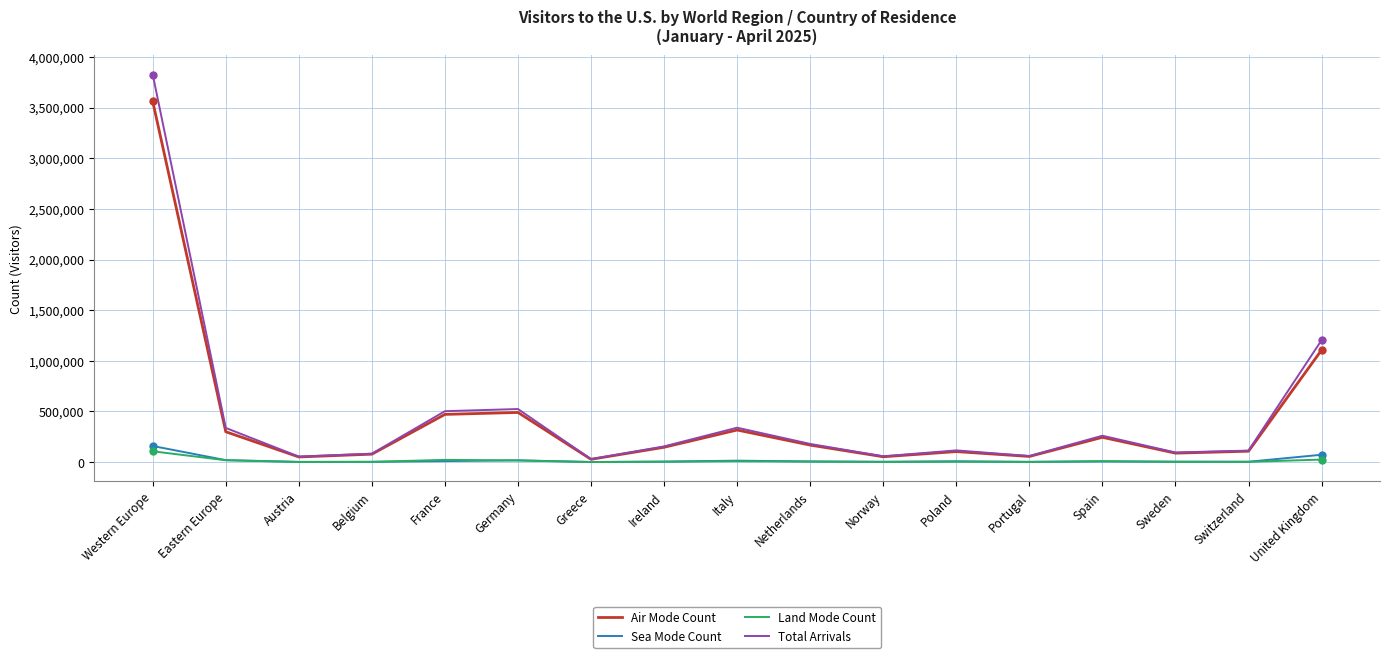

True or false: Sea Mode Count has more than 1 interior local peaks.

True